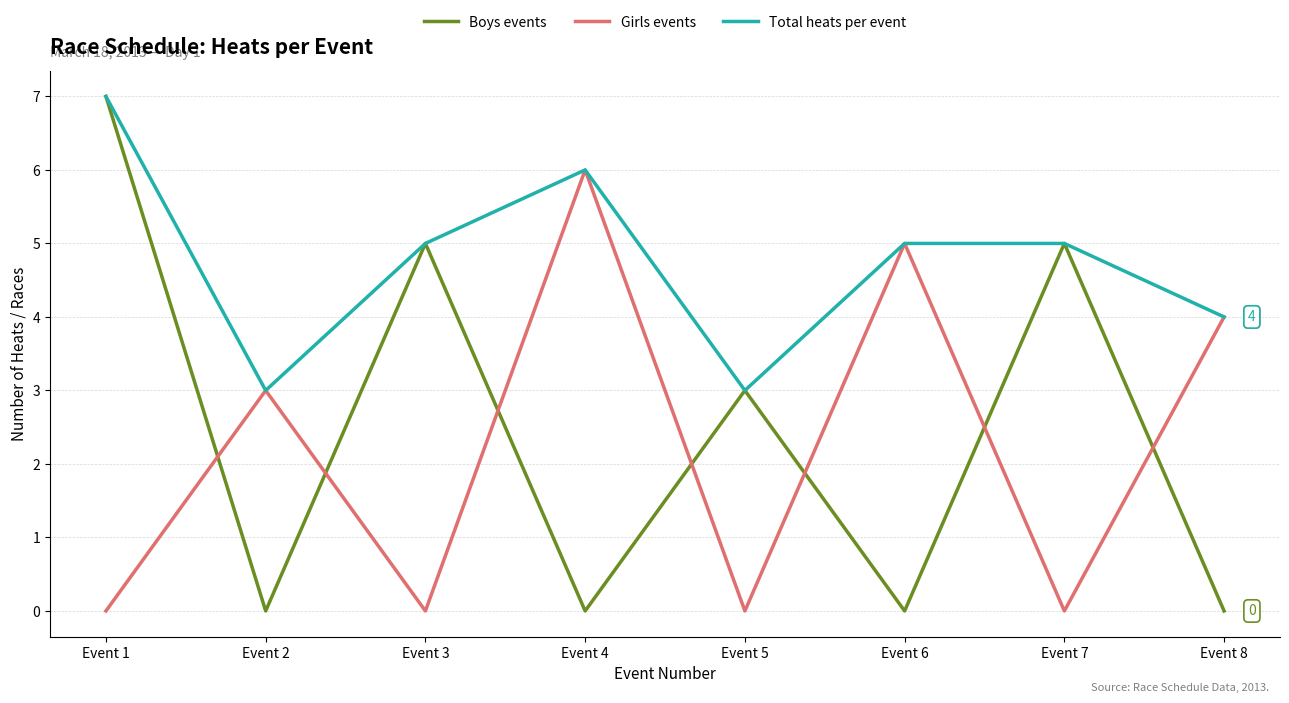

What is the difference between the Total heats per event values at Event 4 and Event 8?

2